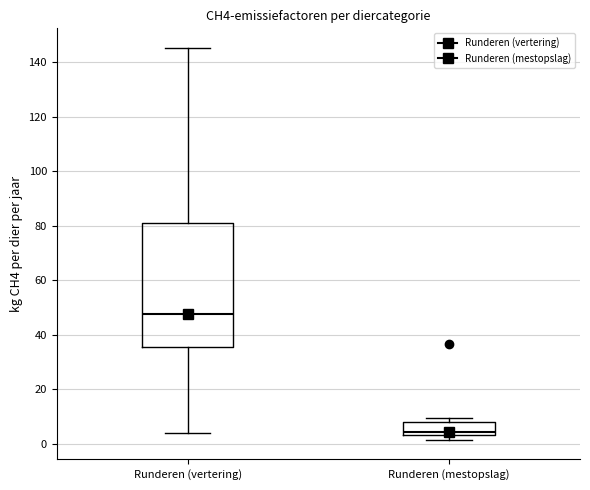

Reading left to right, read every box against the y-axis: the position of its median line, the range the box covers, and the ends of its whiskers. The values are not printed on the chart, so give them approximately, as read against the axis.

Runderen (vertering): median 48, box 36 to 80, whiskers 4 to 146
Runderen (mestopslag): median 4, box 2 to 8, whiskers 2 (just below the box's lower edge) to 10